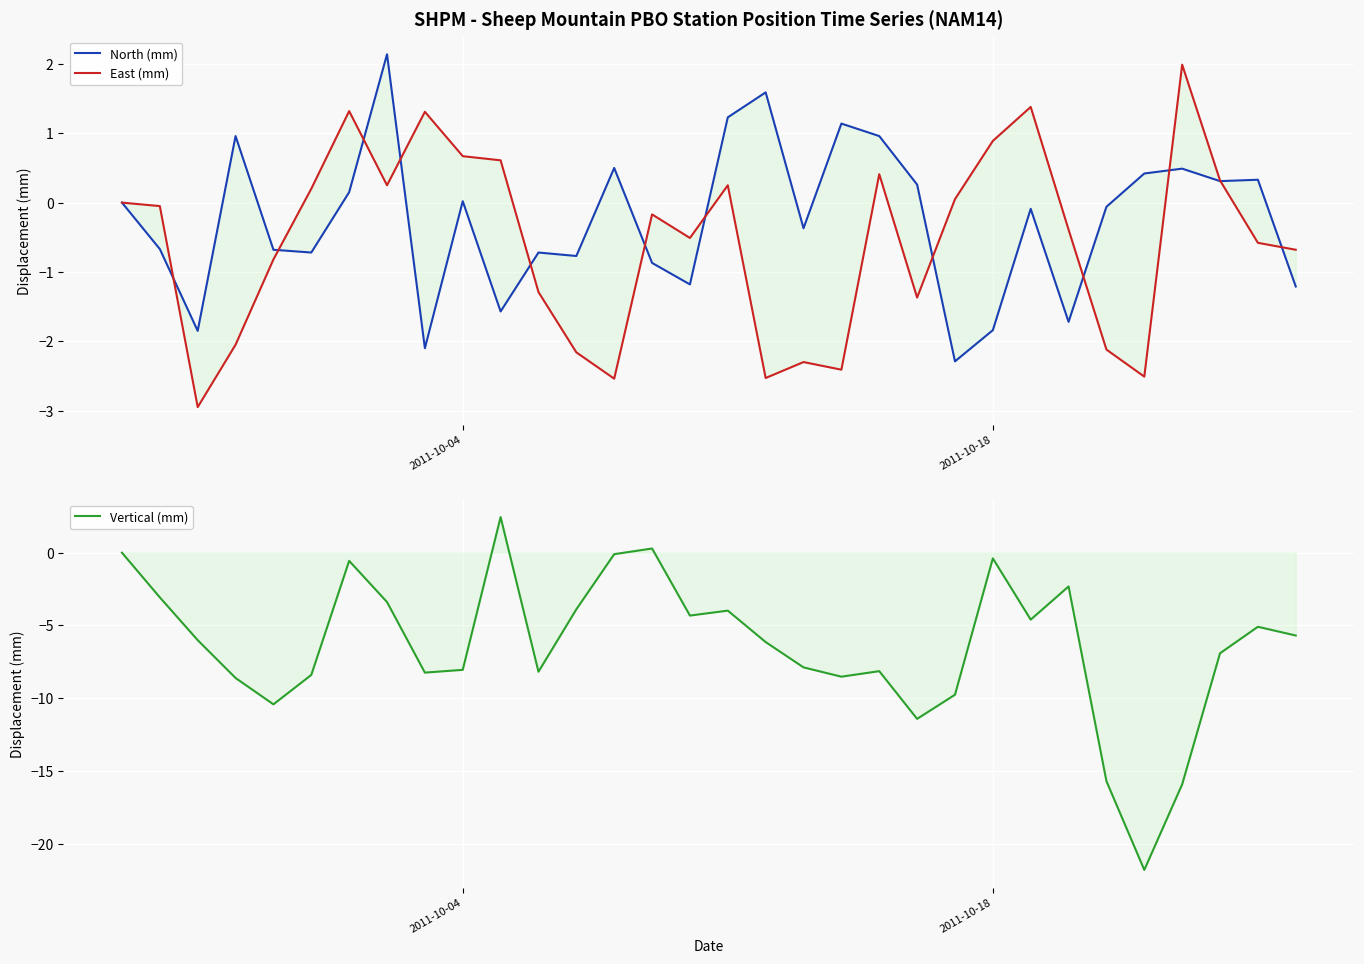

How many interior local valleys does the Vertical (mm) series have?

8